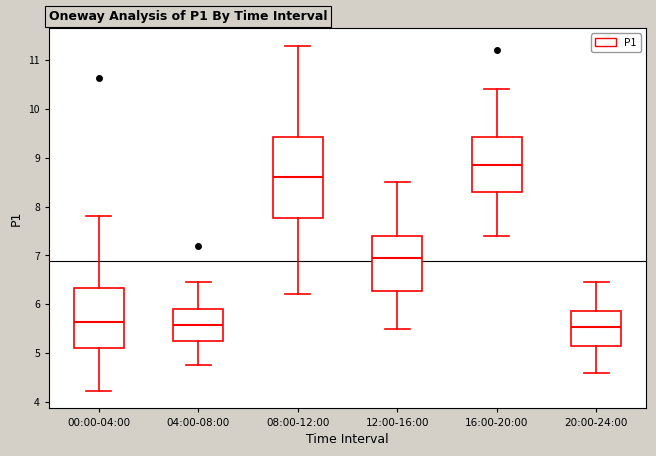

Reading left to right, transcribe this box plot: for each box, give where its median line is, the range the box spans, and where its two whiskers end, as read against the y-axis. The values are not printed on the chart, so give them approximately, as read against the axis.

00:00-04:00: median 5.6, box 5.1 to 6.3, whiskers 4.2 to 7.8
04:00-08:00: median 5.6, box 5.2 to 5.9, whiskers 4.8 to 6.5
08:00-12:00: median 8.6, box 7.8 to 9.4, whiskers 6.2 to 11.3
12:00-16:00: median 7.0, box 6.3 to 7.4, whiskers 5.5 to 8.5
16:00-20:00: median 8.9, box 8.3 to 9.4, whiskers 7.4 to 10.4
20:00-24:00: median 5.5, box 5.1 to 5.9, whiskers 4.6 to 6.5